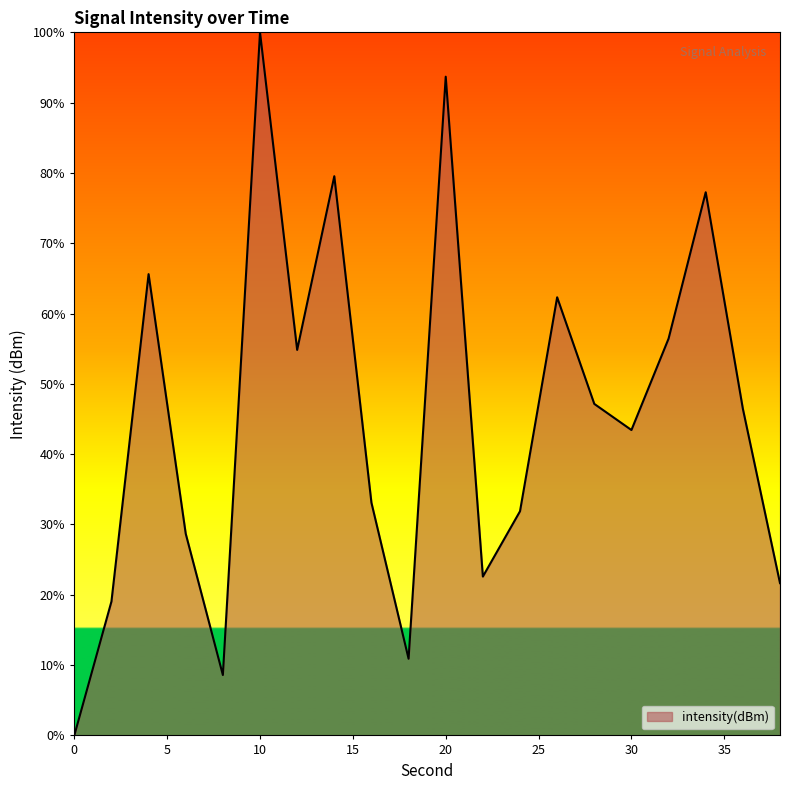

What is the difference between the maximum and minimum values?

100.0